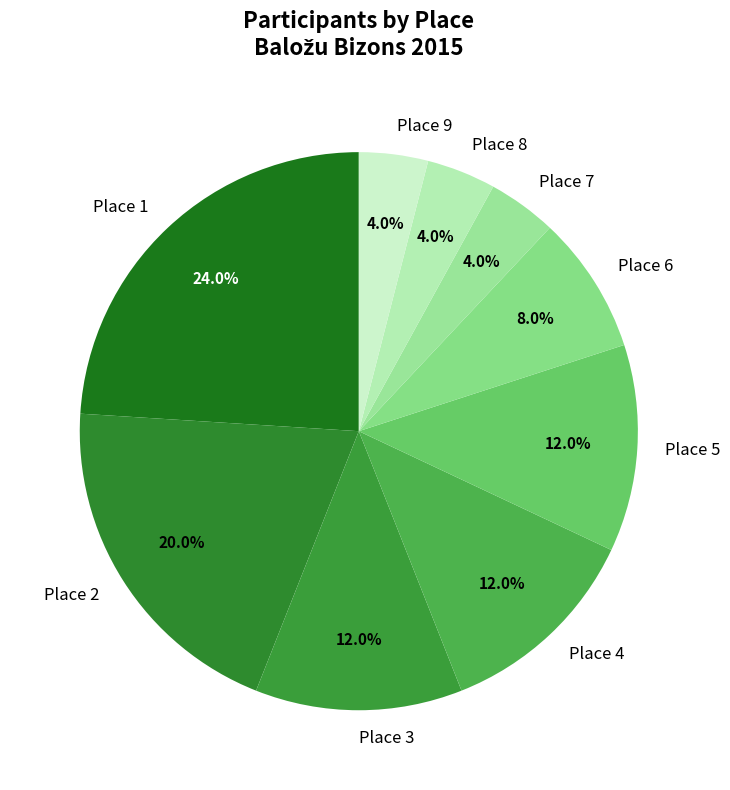

To the nearest percent, what percentage of the pie is Place 9?

4%